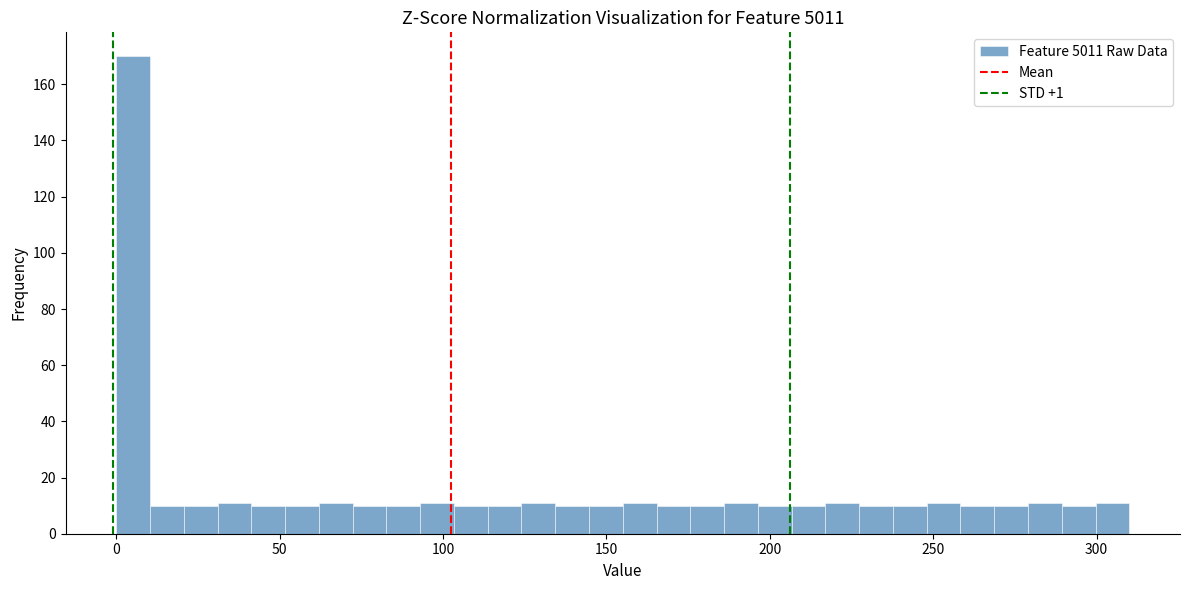

Around what value on the x-axis is the tallest bar? Give the approximate position of its centre, as read against the axis.

5